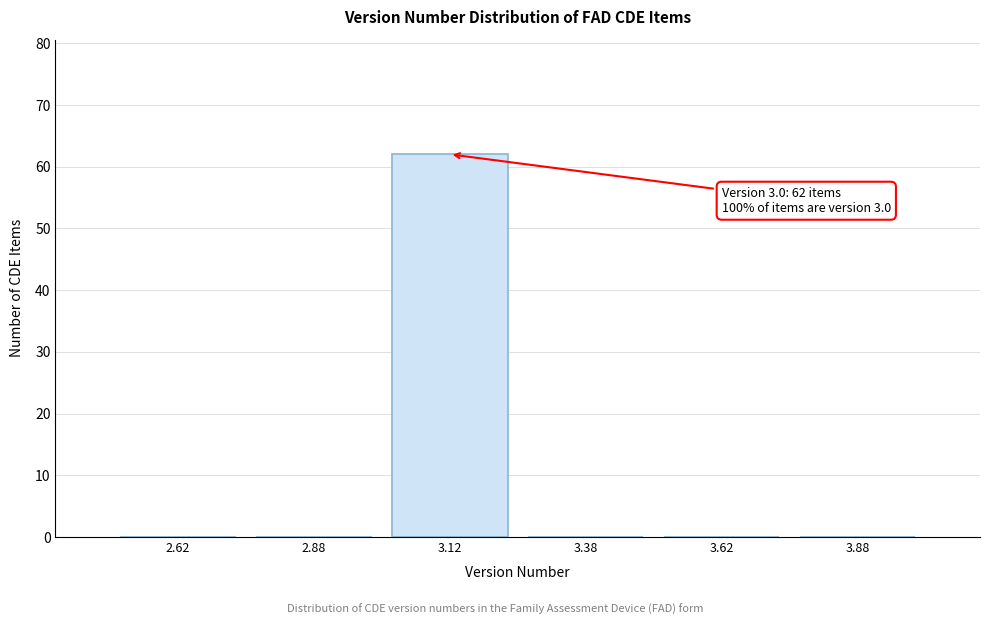

Which range on the x-axis has the tallest bar?

3.00 to 3.25